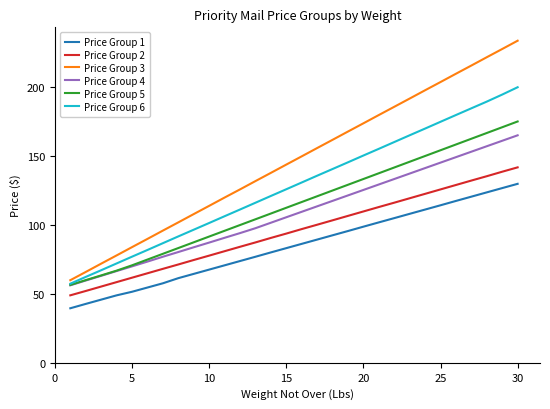

What is the lowest value of the Price Group 3 series?

59.9